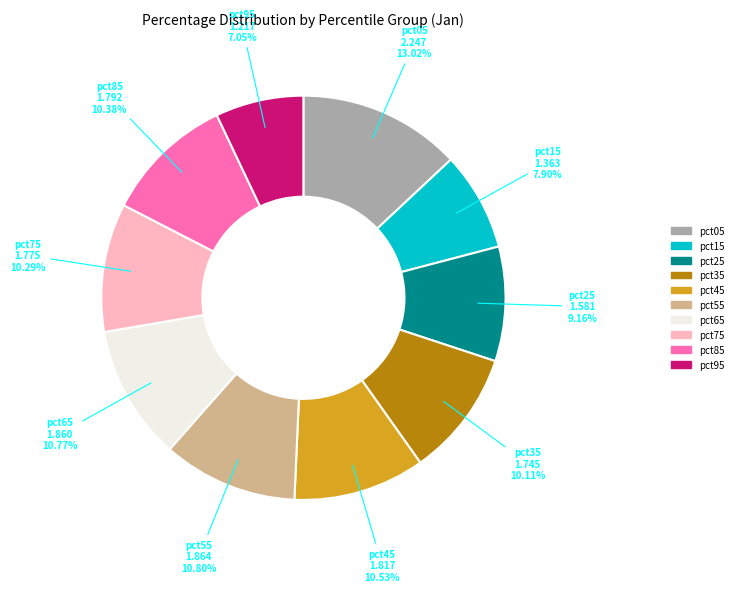

Does pct75 account for over 50% of the chart?

No